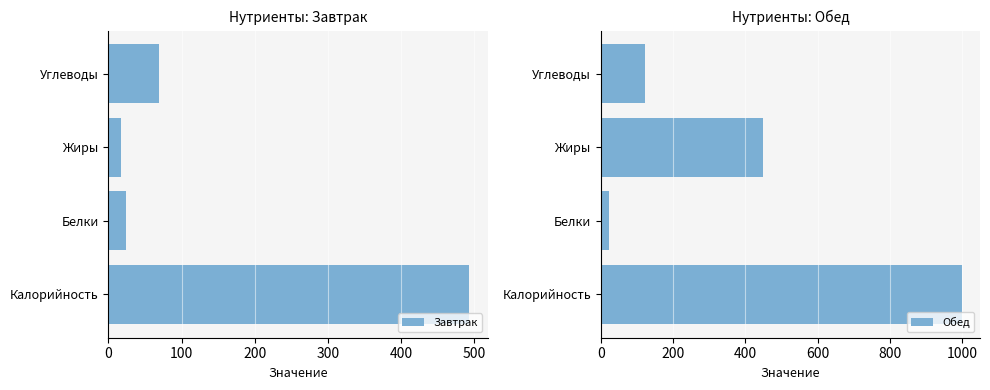

Is it true that Завтрак equals 68.6 at Углеводы?

True